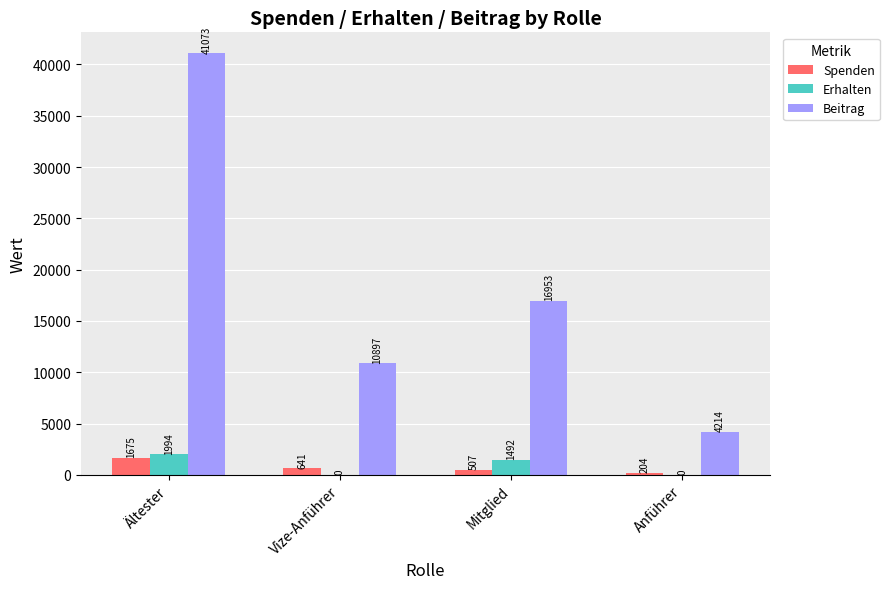

What is the spread (max minus min) of values at Mitglied?

16446